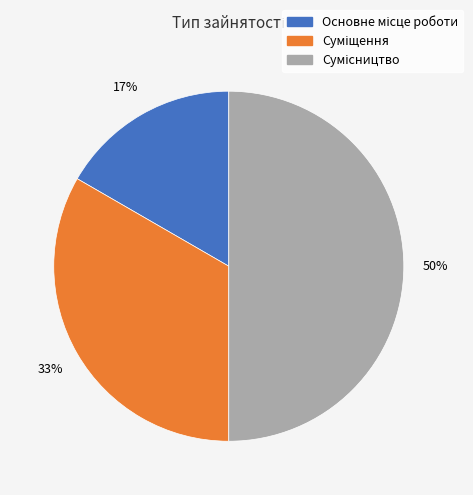

To the nearest percent, what is the difference between the largest and smallest slice percentages?

33%